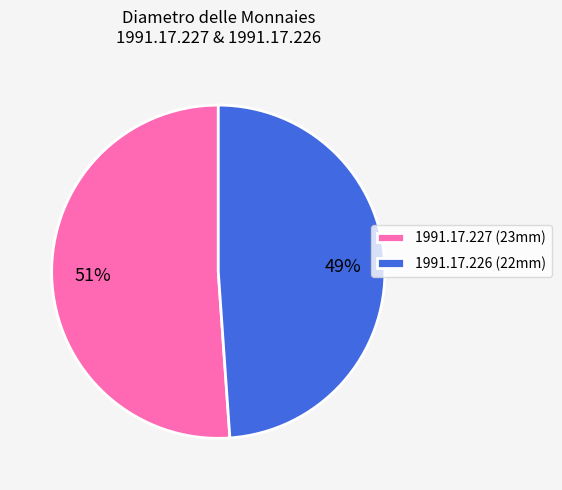

Which category has the biggest portion of the pie?

1991.17.227